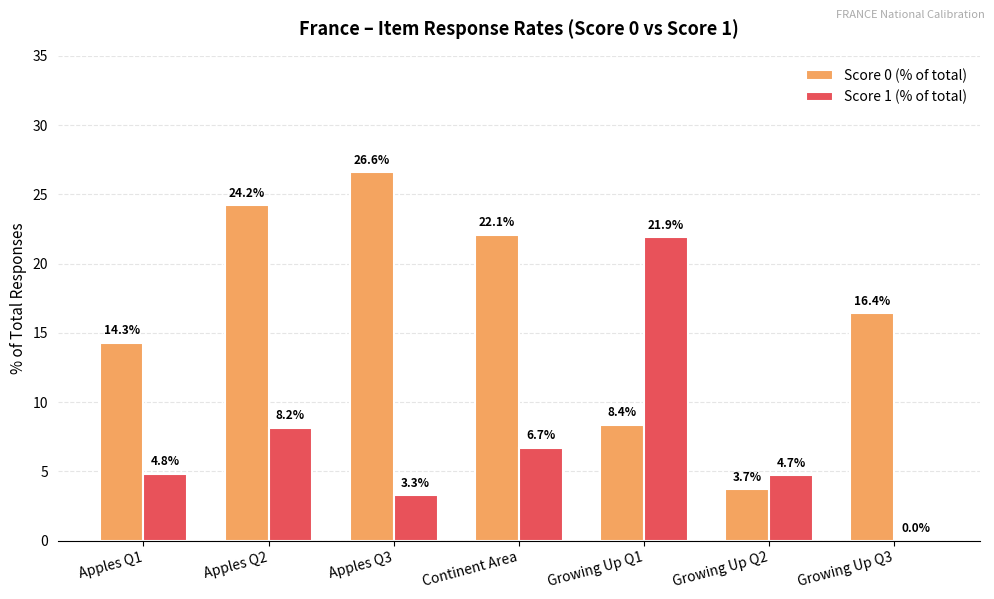

What is the sum of the Score 1 (% of total) values at Apples Q1 and Growing Up Q2?

9.5